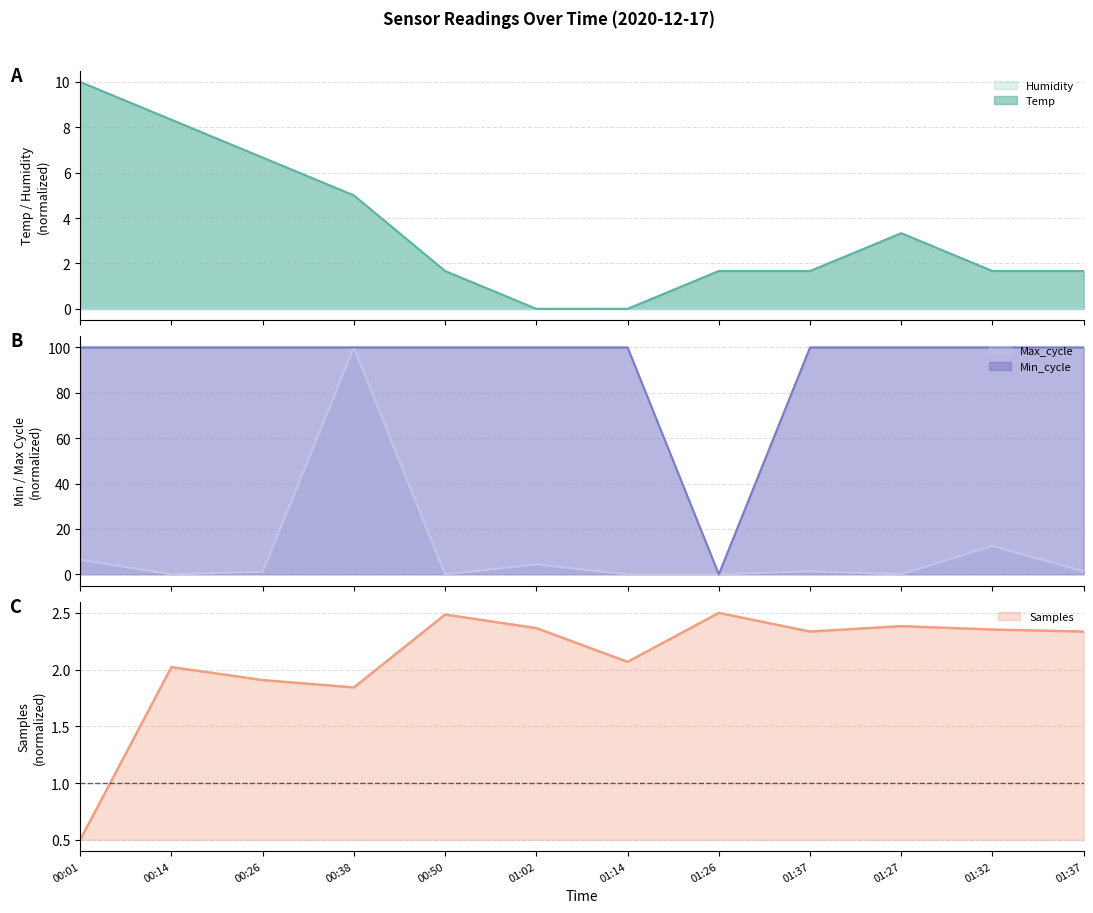

How many intersections are there between Samples and Temp?

3